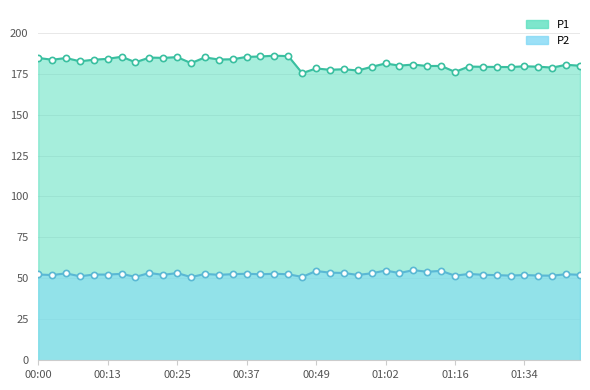

Is the value of P1 at 00:03 greater than the value of P2 at 00:59?

Yes